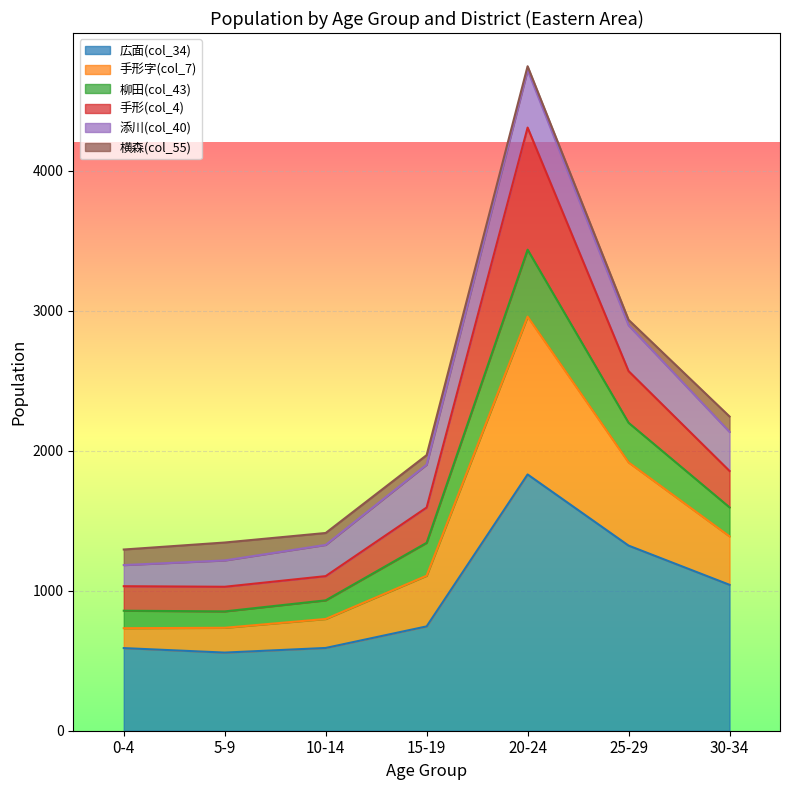

What is the difference between the highest and lowest values at 20-24?

2915